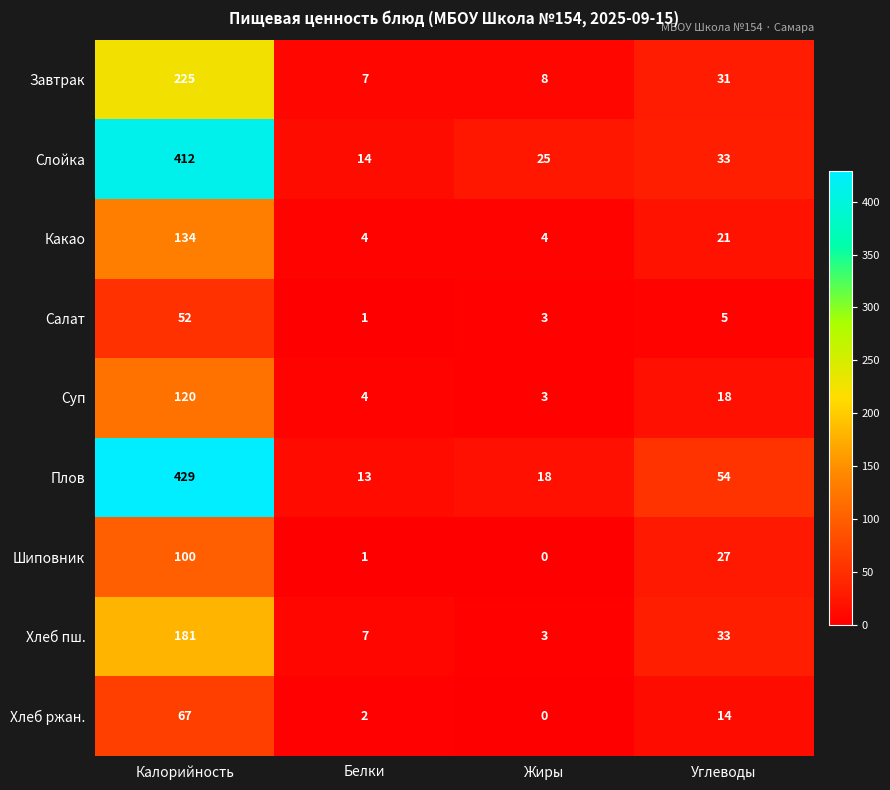

Rank the series by their maximum value, from highest to lowest.

Плов, Слойка, Завтрак, Хлеб пш., Какао, Суп, Шиповник, Хлеб ржан., Салат